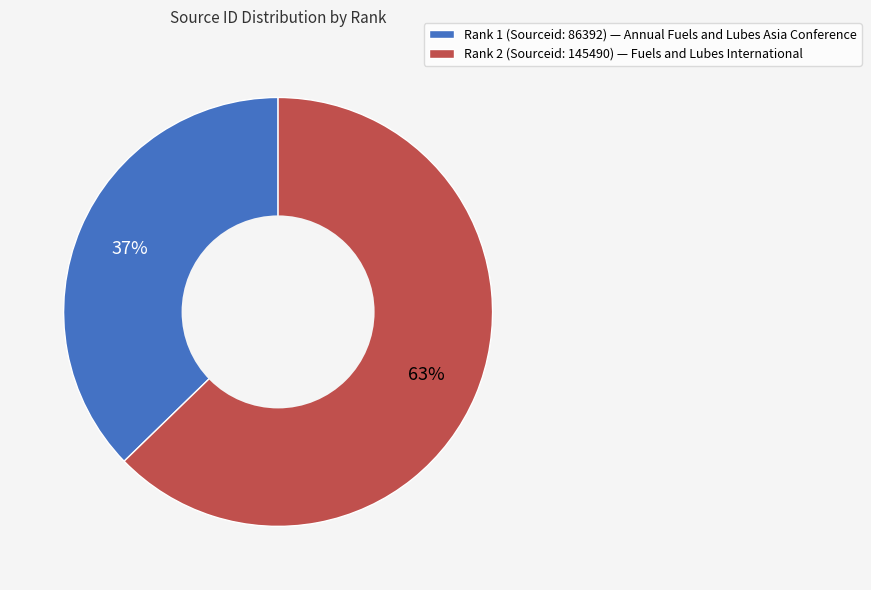

Count the number of slices in the pie.

2